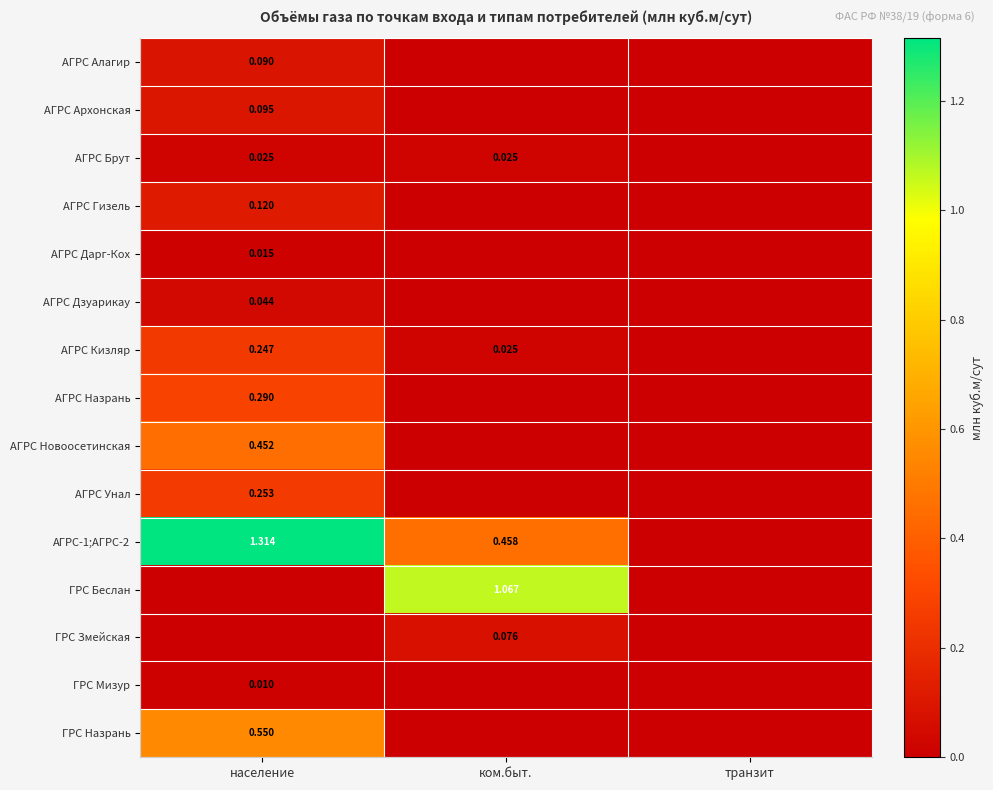

Is the value of АГРС Брут at население greater than the value of АГРС Дзуарикау at население?

No